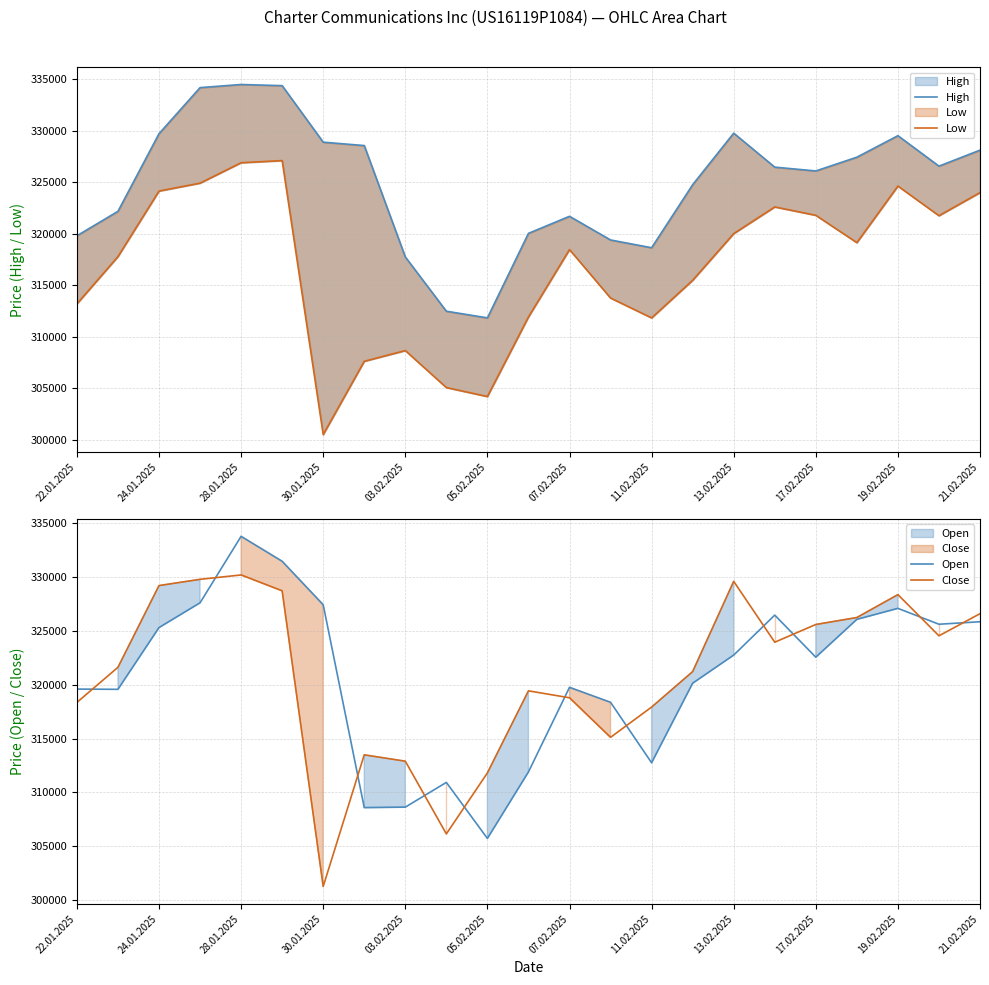

What is the highest value of the High series?

334477